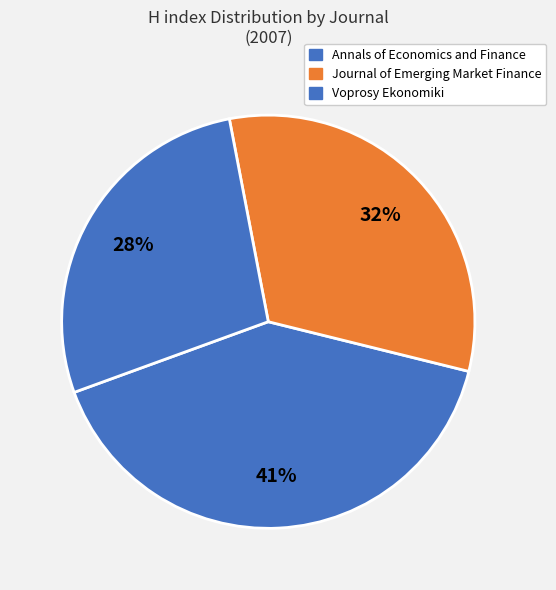

Which slice is the largest?

Annals of Economics and Finance